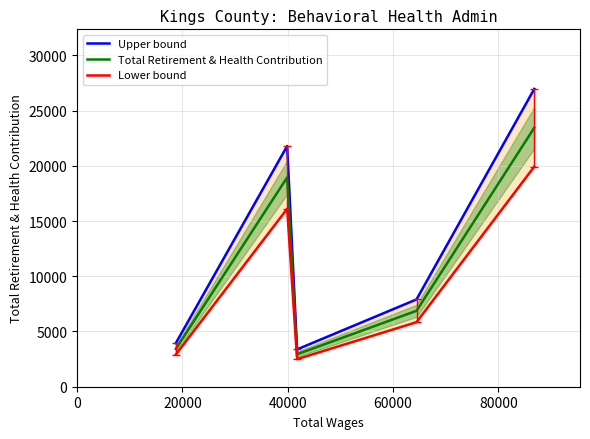

What is the maximum value for Total Retirement & Health Contribution?

23446